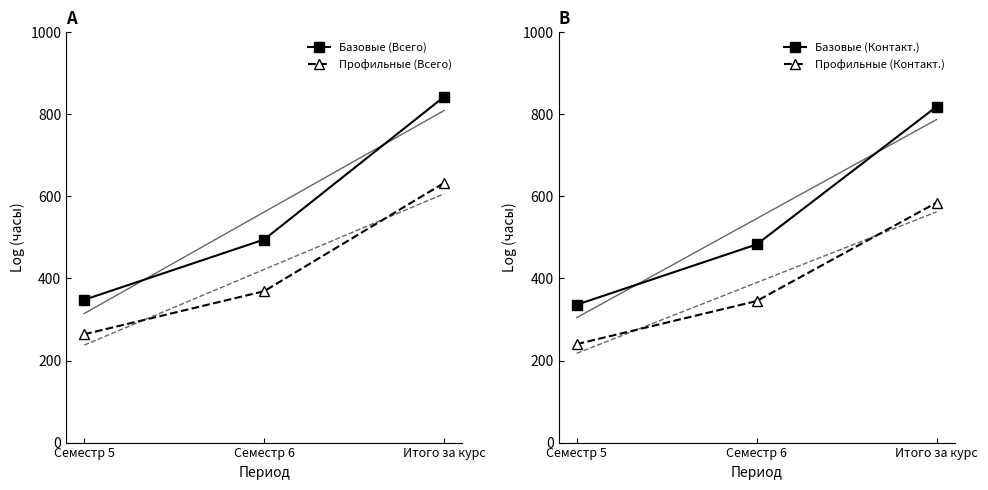

At Семестр 6, list the series in order from largest to smallest.

Базовые (Всего), Базовые (Контакт.), Профильные (Всего), Профильные (Контакт.)